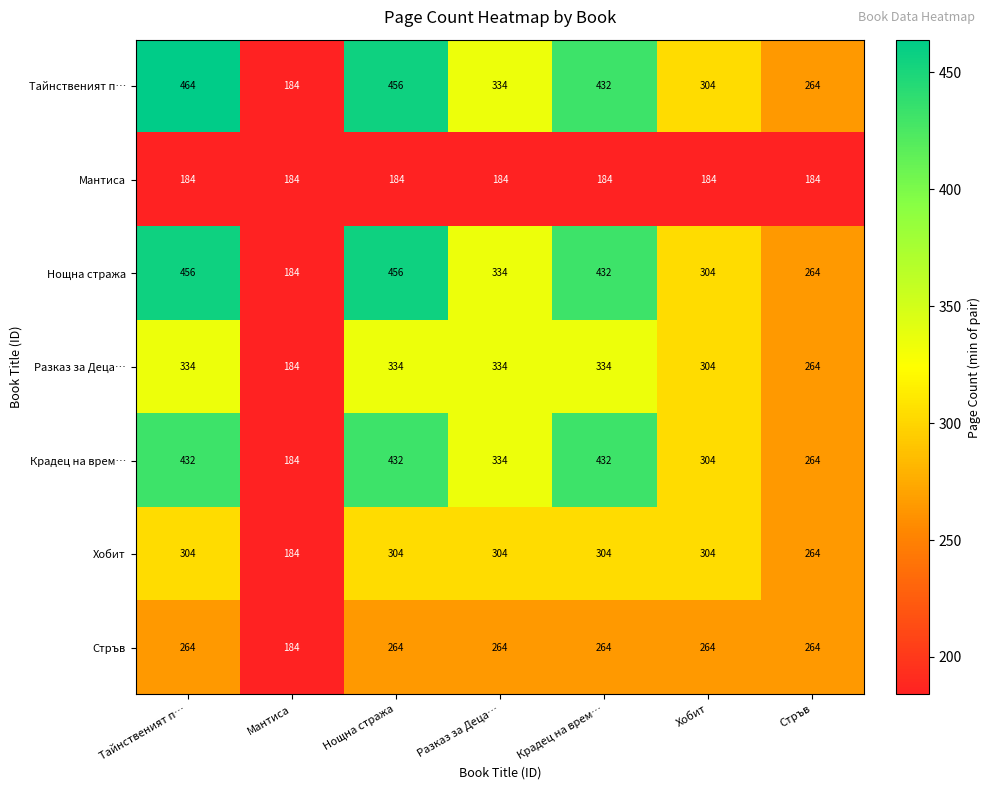

Count the number of data series in this chart.

7